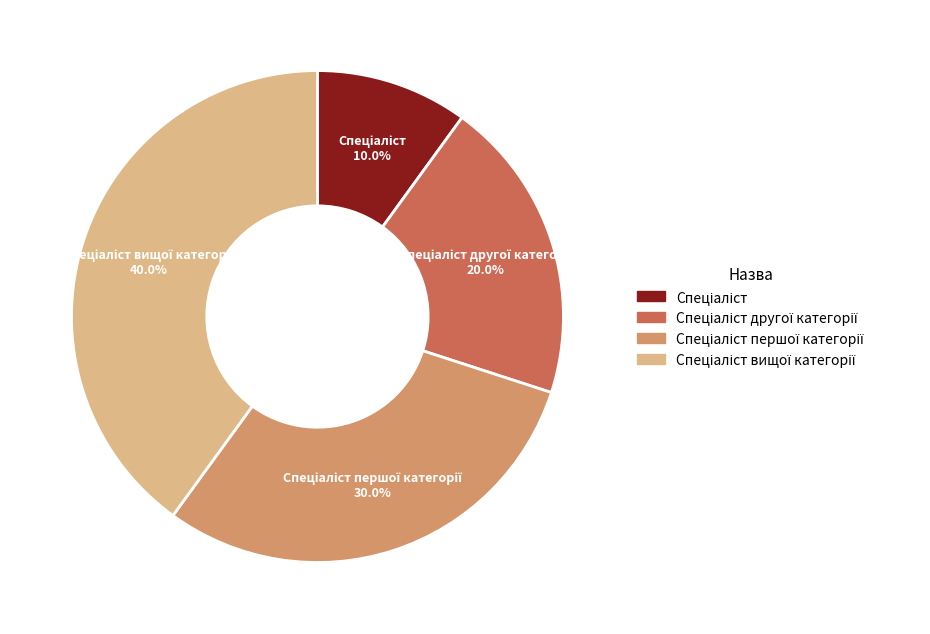

To the nearest percent, what is the average slice percentage?

25%